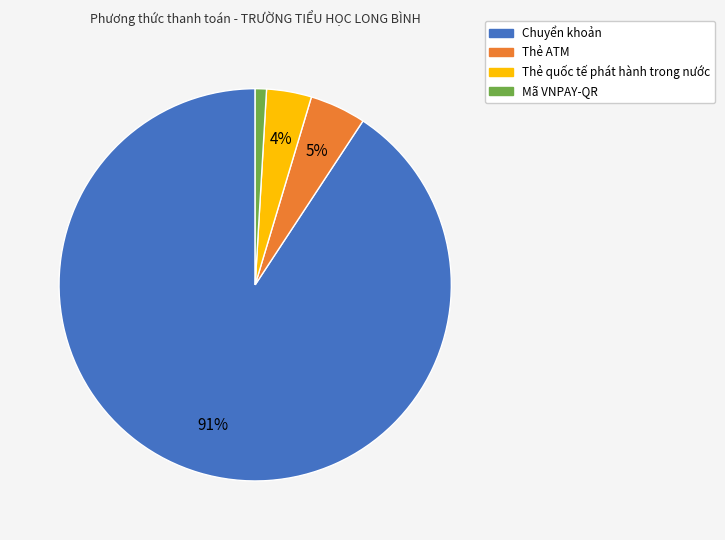

What is the largest slice in the pie chart?

Chuyển khoản